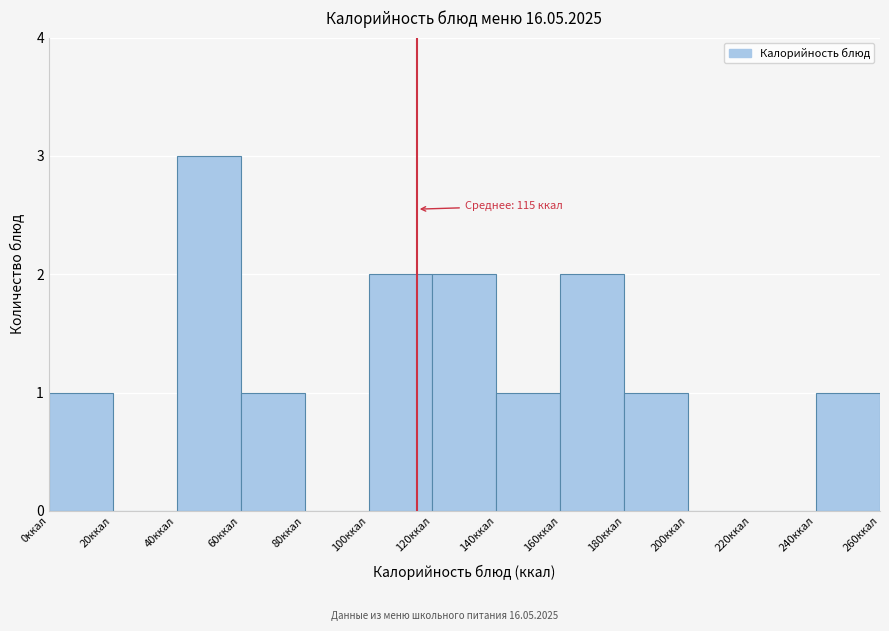

Over which range of the x-axis is the bar tallest?

40 to 60